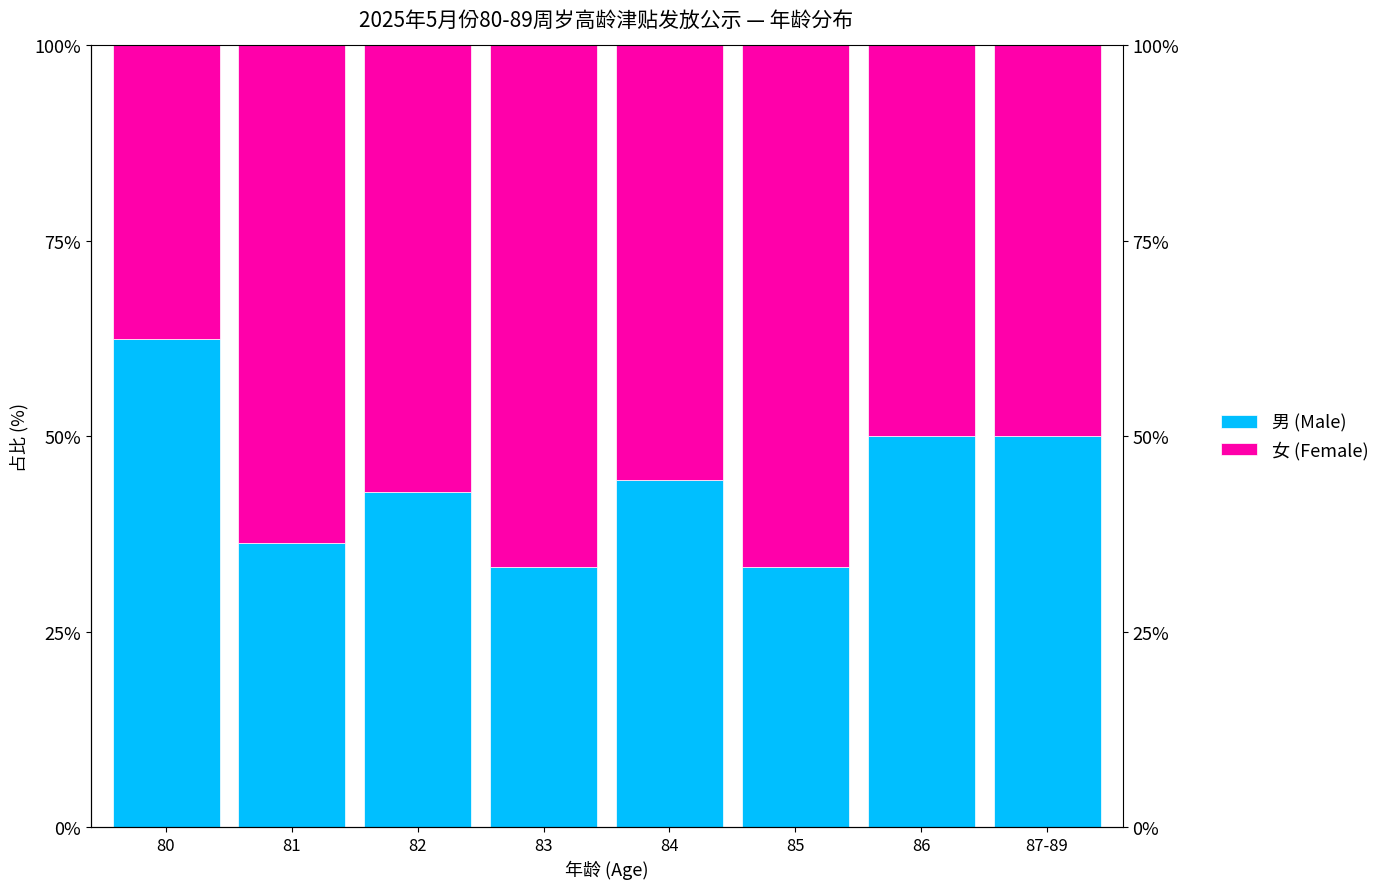

Which category has the lowest value across all series?

83